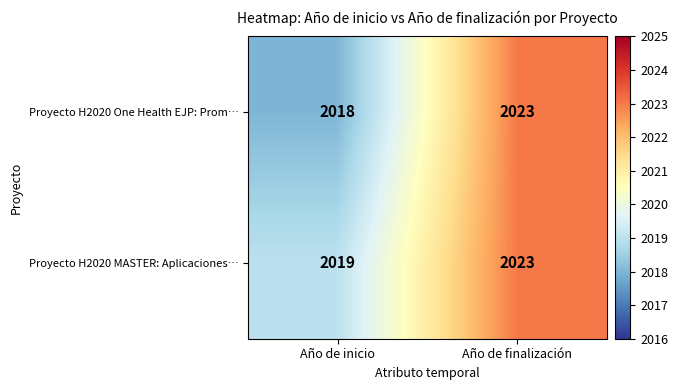

Reading left to right, list all the values displayed in this chart.

Proyecto H2020 One Health EJP: Prom…: Año de inicio=2018	Año de finalización=2023
Proyecto H2020 MASTER: Aplicaciones…: Año de inicio=2019	Año de finalización=2023